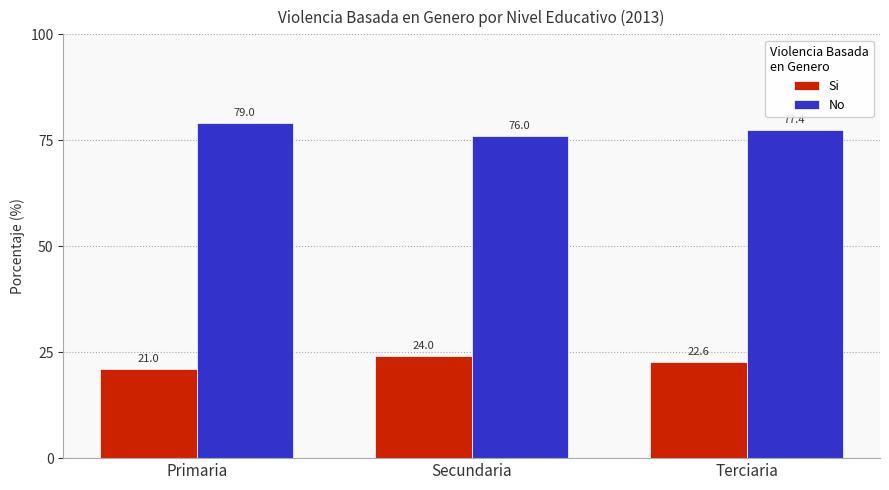

Are the bars horizontal?

No